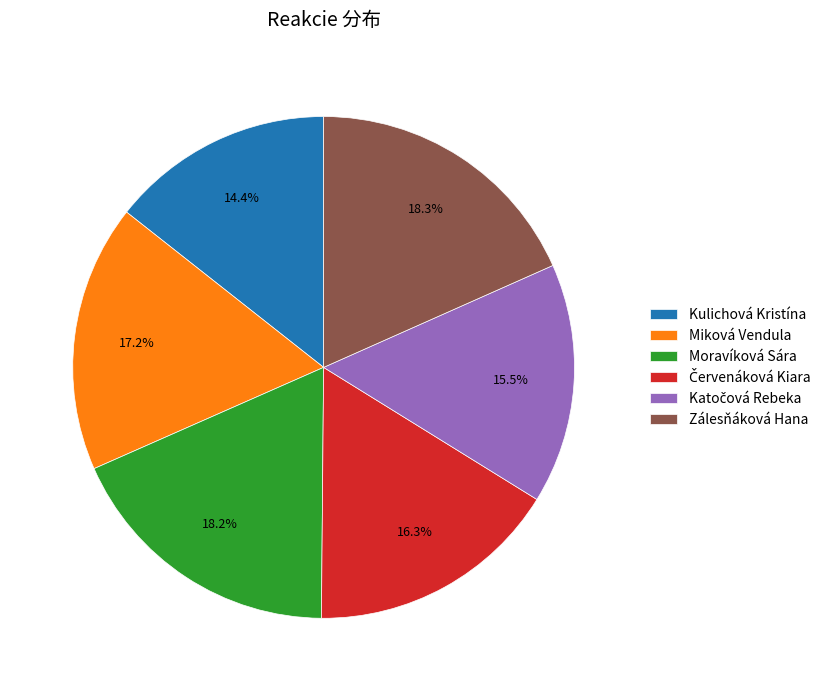

How much of the chart is everything except Zálesňáková Hana?

81.7%